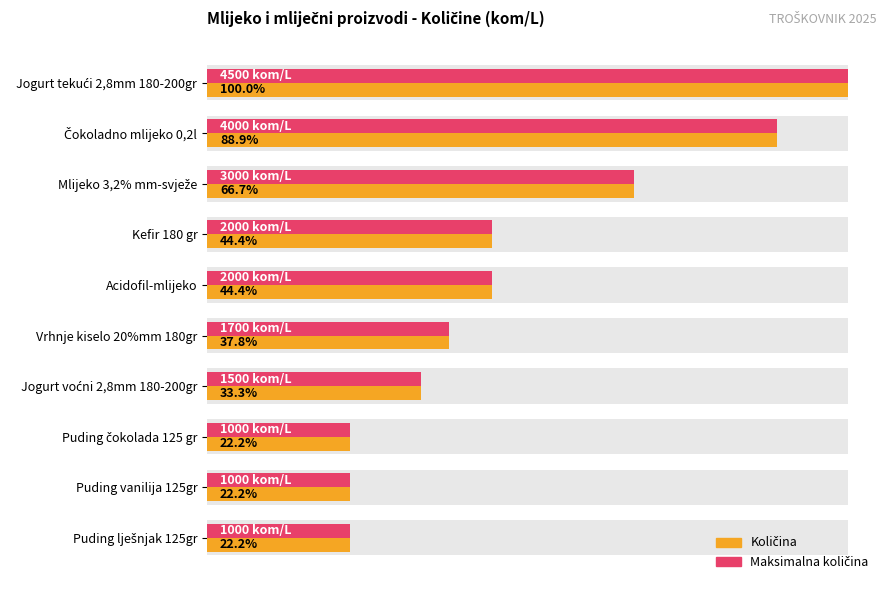

How many Maksimalna količina values are between 1000 and 3000?

8